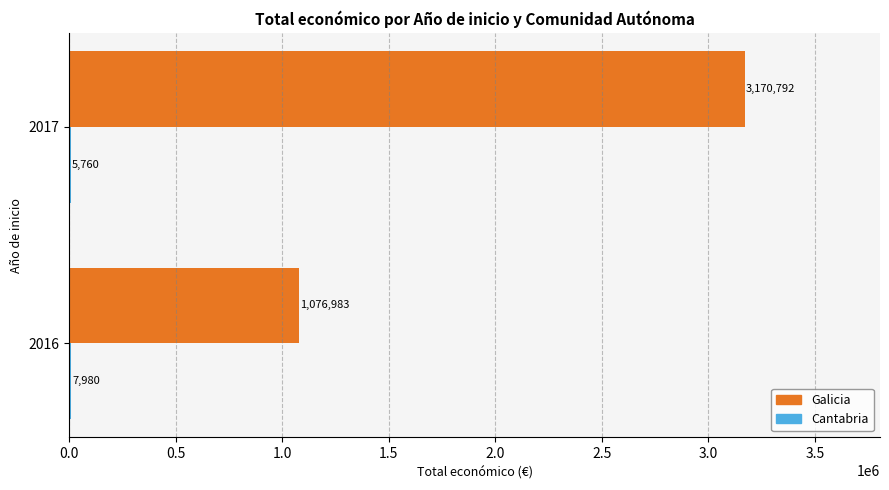

How many distinct data groups are displayed?

2